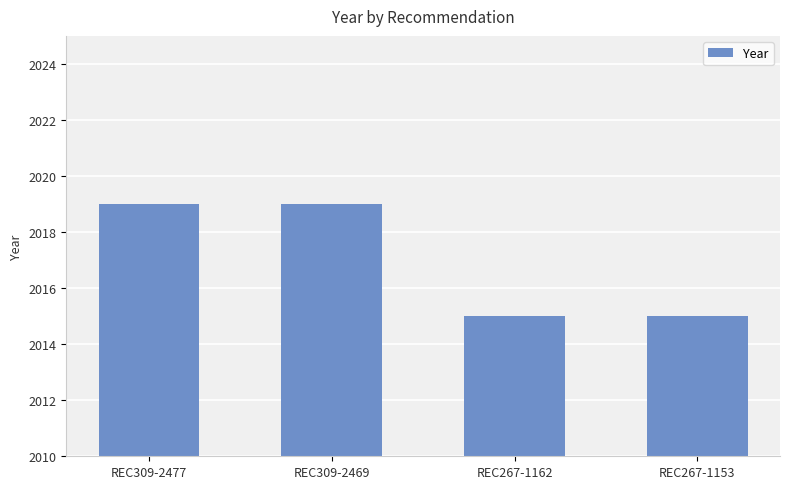

What is the sum of the values at REC309-2477 and REC267-1153?

4034